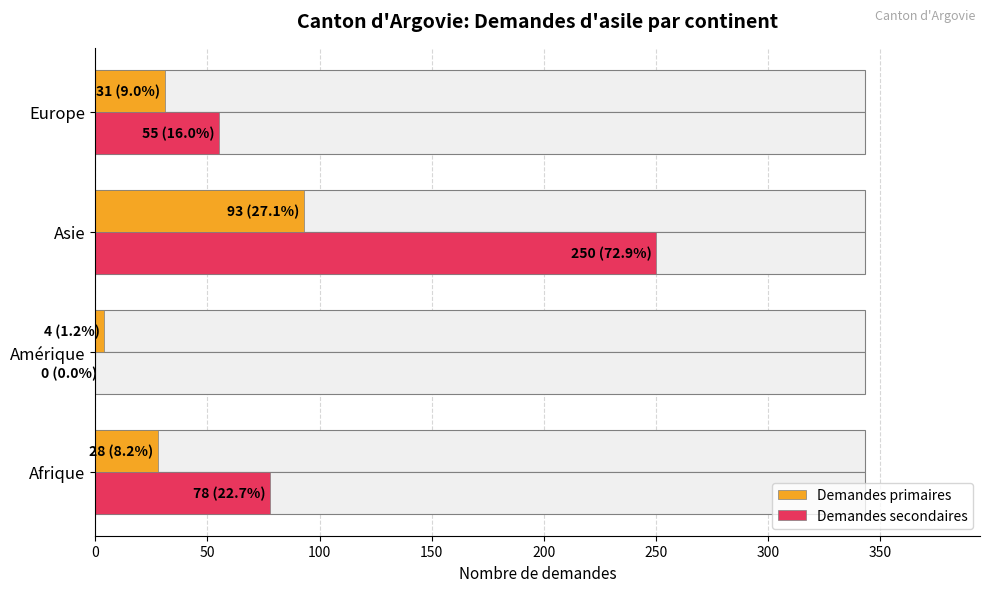

Is it true that Demandes primaires equals 42 at Europe?

False